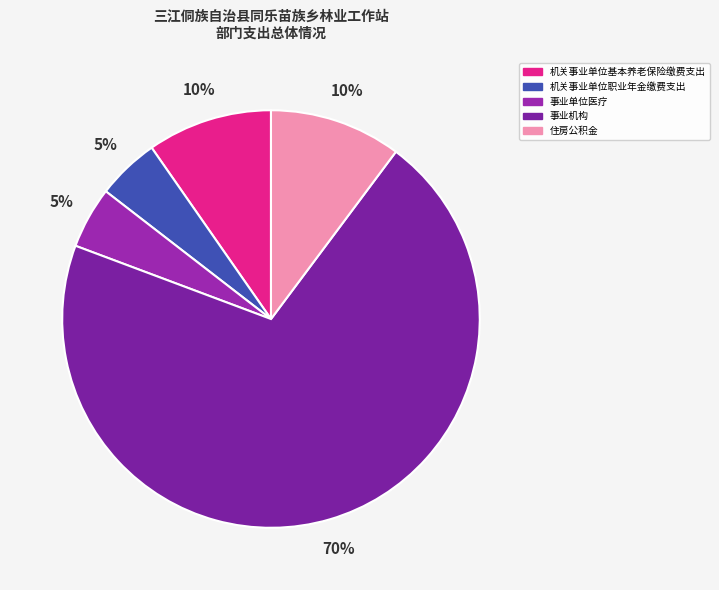

How many segments does this pie chart have?

5